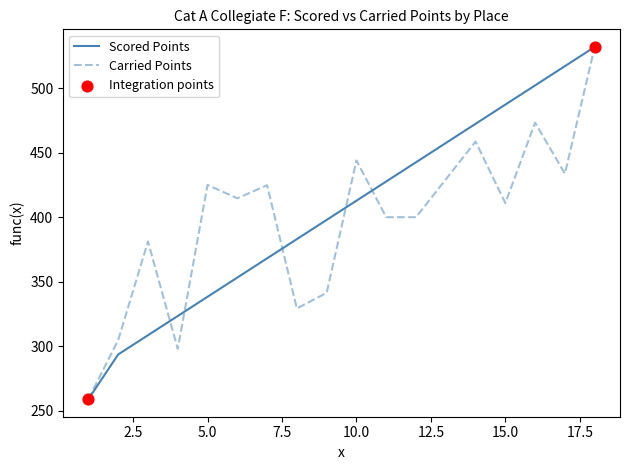

What is the maximum value for Carried Points?

531.9